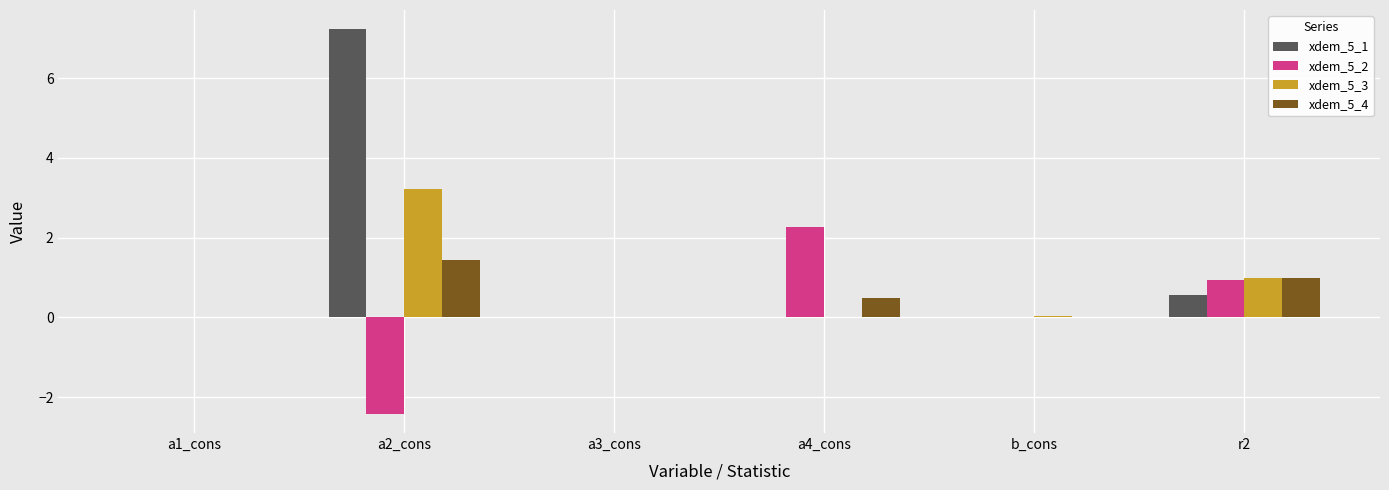

True or false: xdem_5_3 has a value of 2.1 at a4_cons.

False